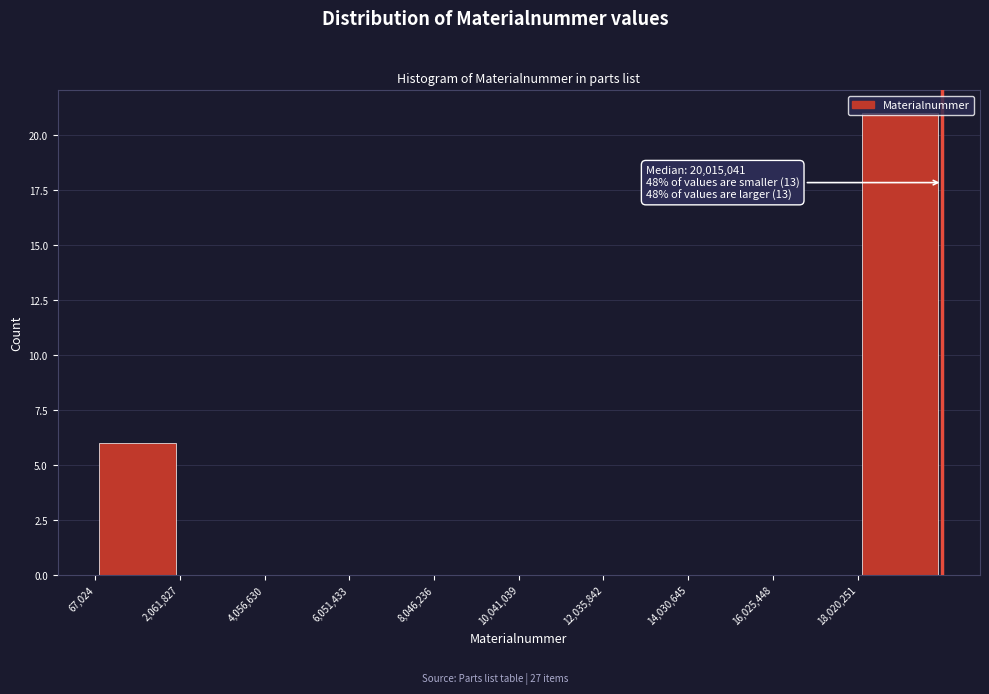

Which range on the x-axis has the tallest bar?

18000000 to 20000000